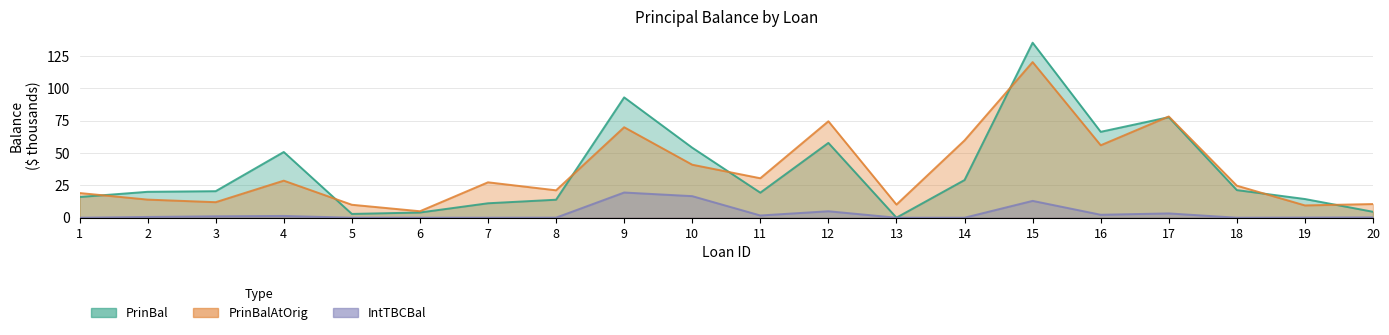

What is the sum of all PrinBalAtOrig values?

722.6